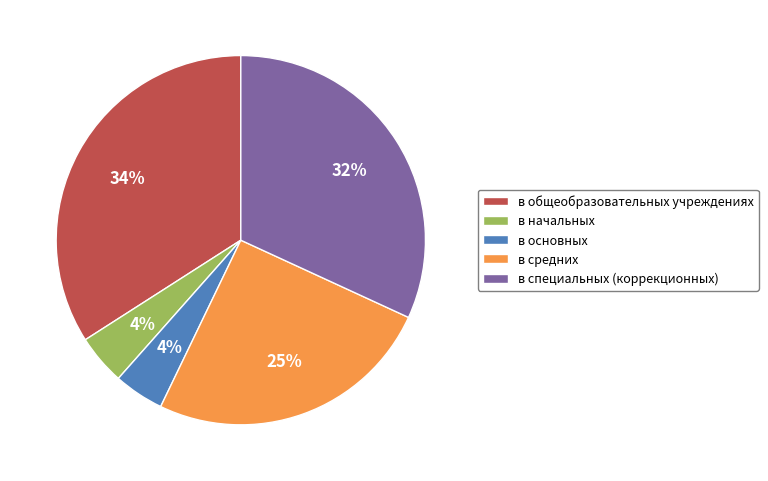

The в общеобразовательных учреждениях slice represents 34% of the pie. True or false?

True